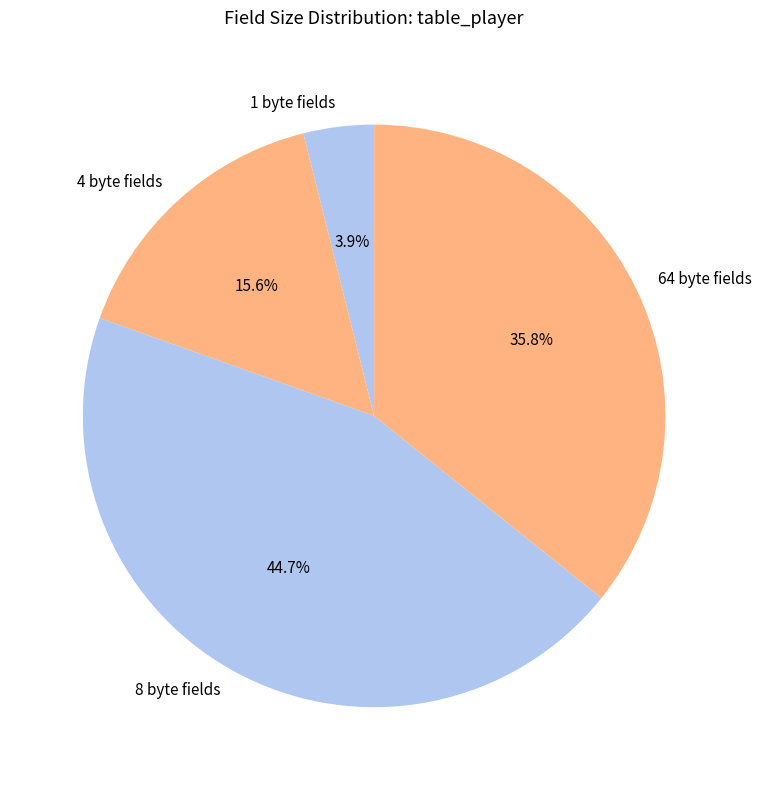

Between 4 byte fields and 64 byte fields, which is larger?

64 byte fields